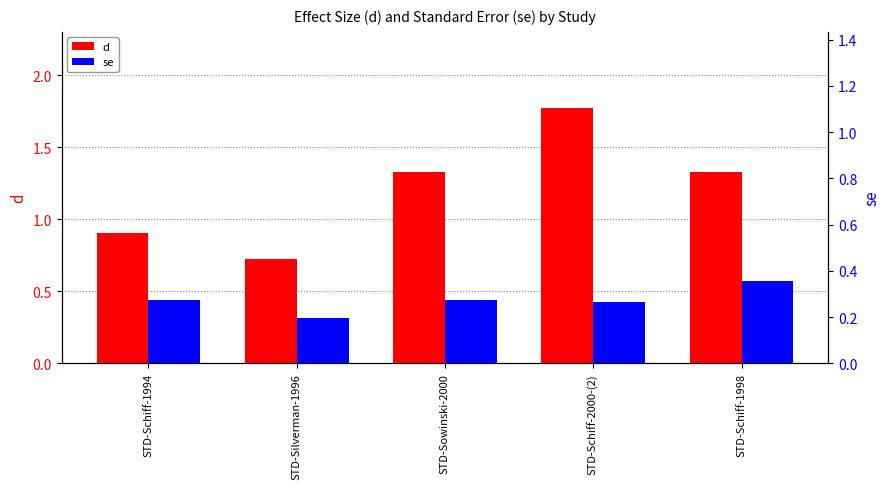

Which label corresponds to the smallest value in the chart?

STD-Silverman-1996